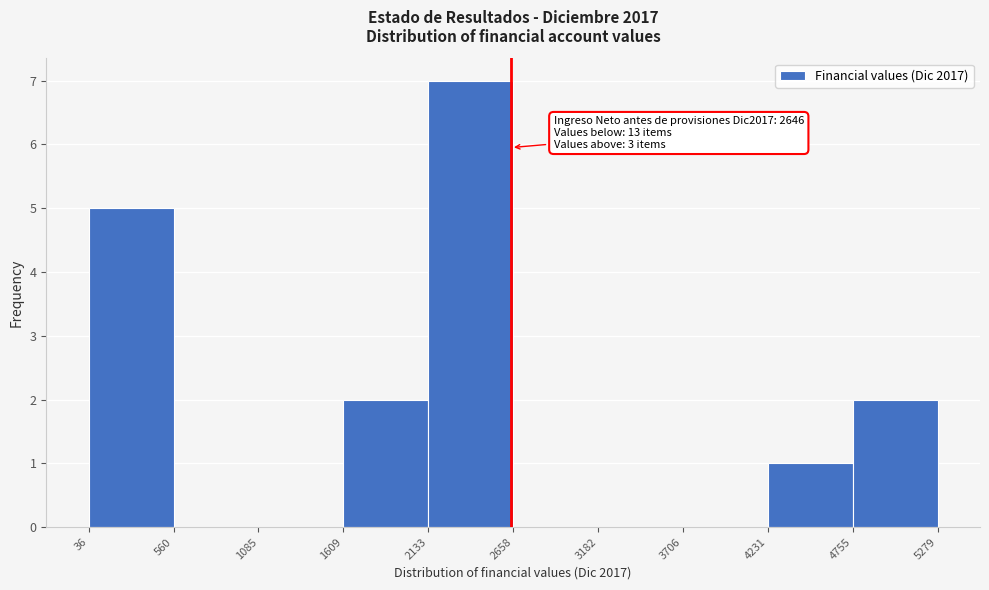

Over which range of the x-axis is the bar tallest?

2133 to 2658